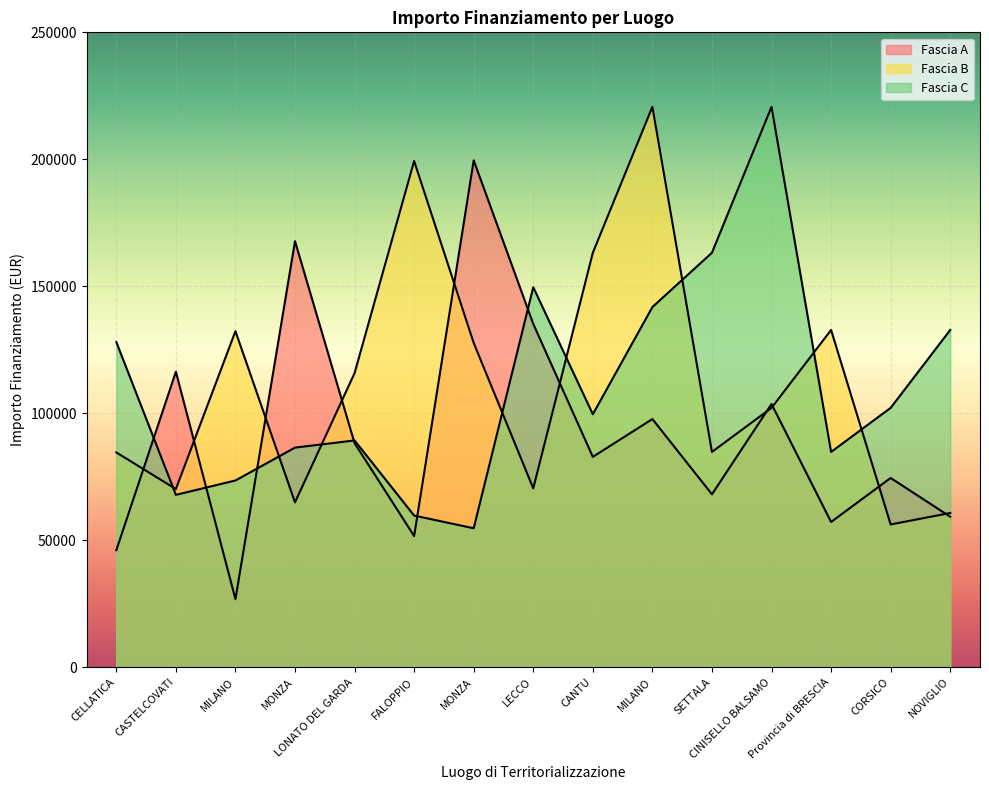

The value of Fascia C at SETTALA is 244010.9. True or false?

False